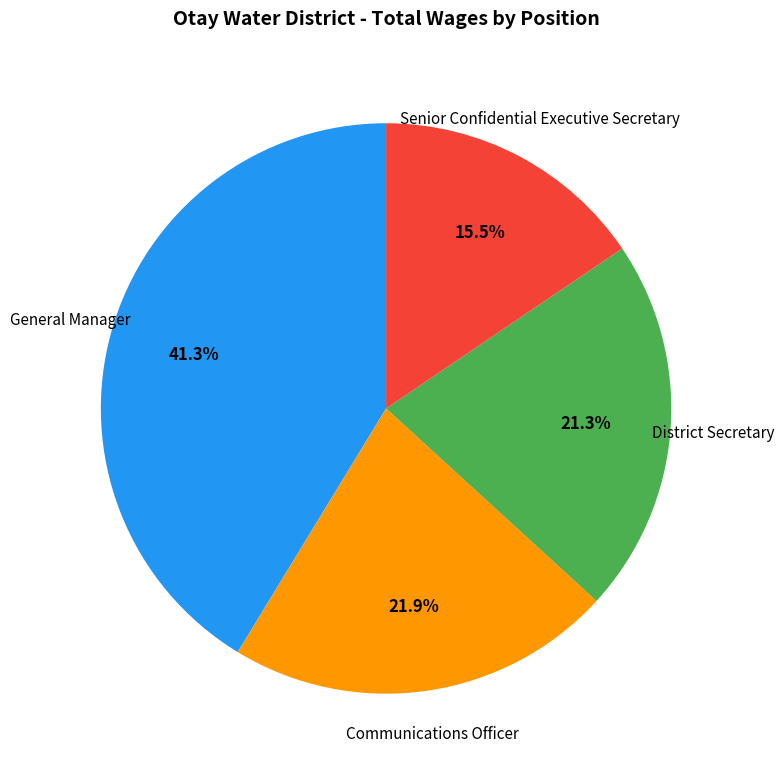

Count the number of slices in the pie.

4